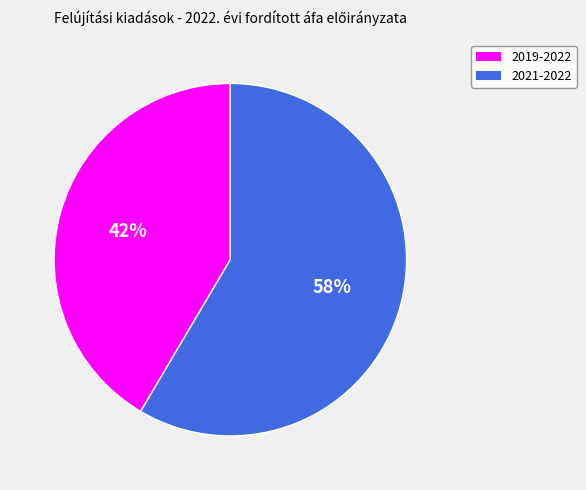

What is the largest slice in the pie chart?

2021-2022